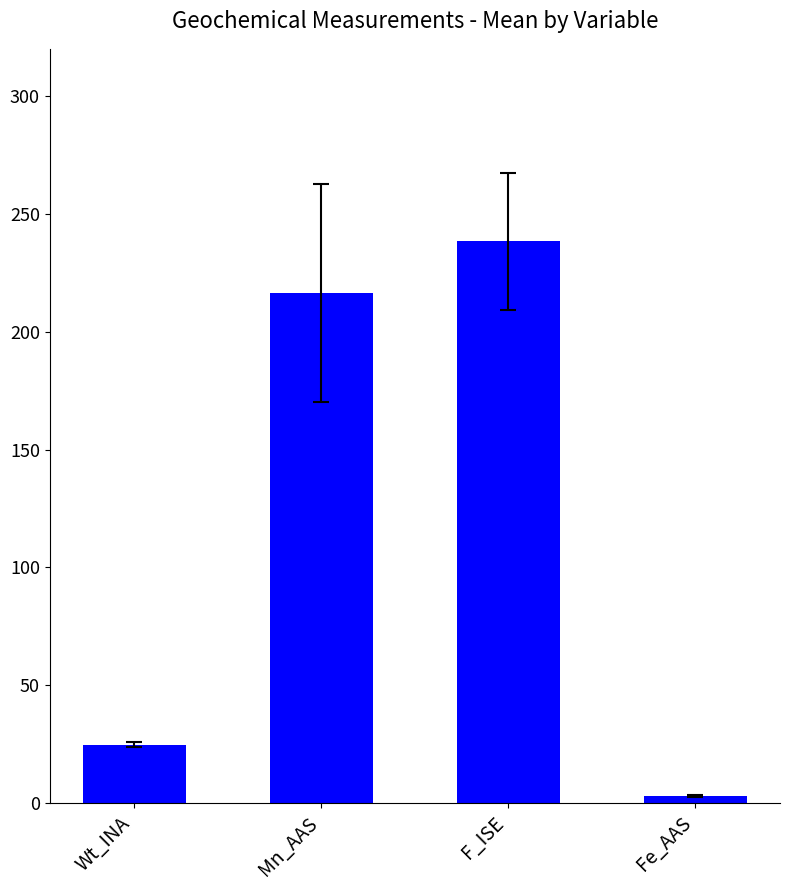

Which has a higher value, Fe_AAS or Mn_AAS?

Mn_AAS